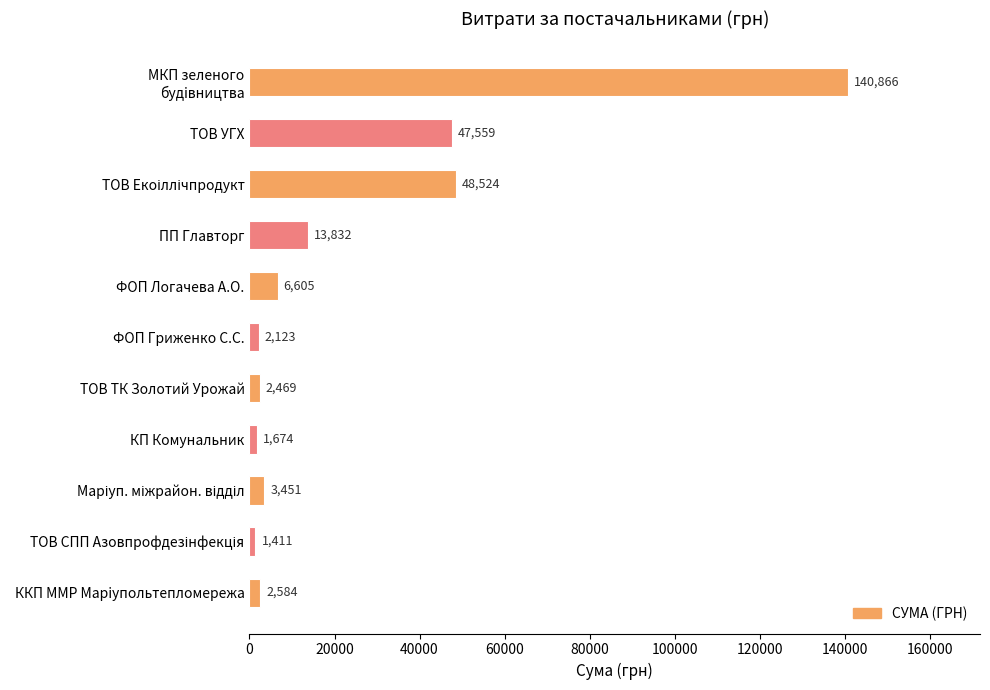

How many data points are less than 3451?

5